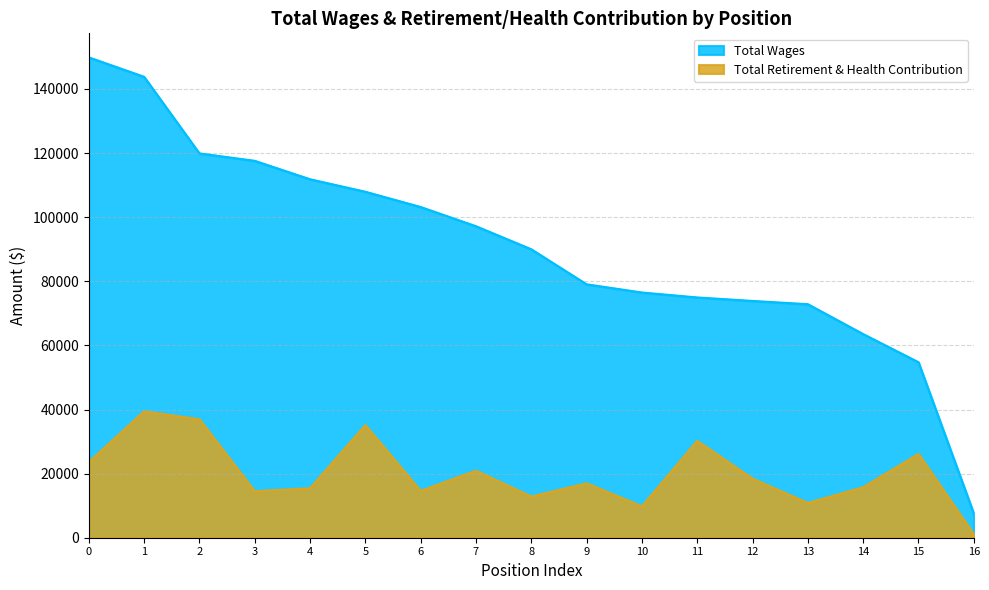

Which series has the largest total across all categories?

Total Wages